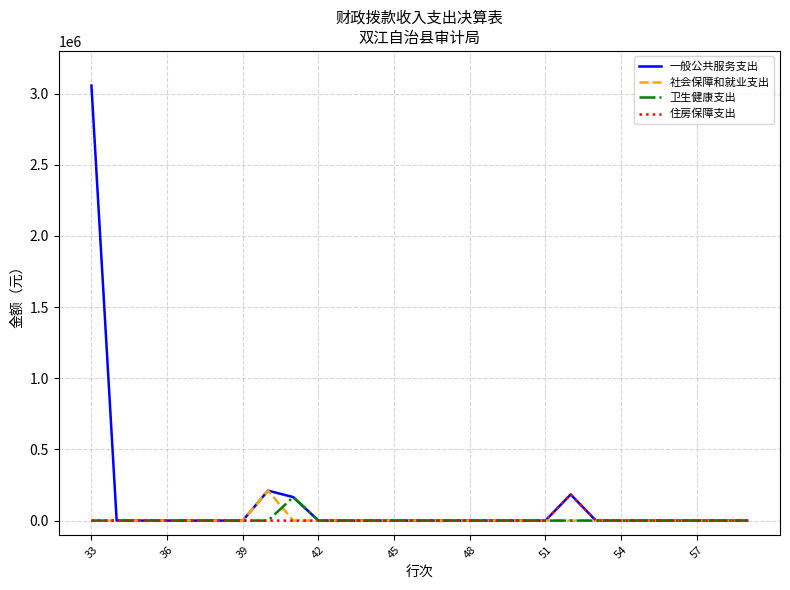

What is the highest value of the 社会保障和就业支出 series?

210370.6